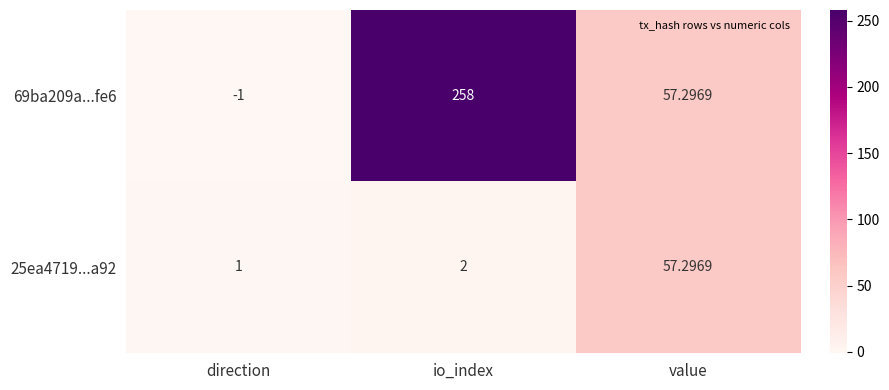

At which category is the sum across all series the highest?

io_index